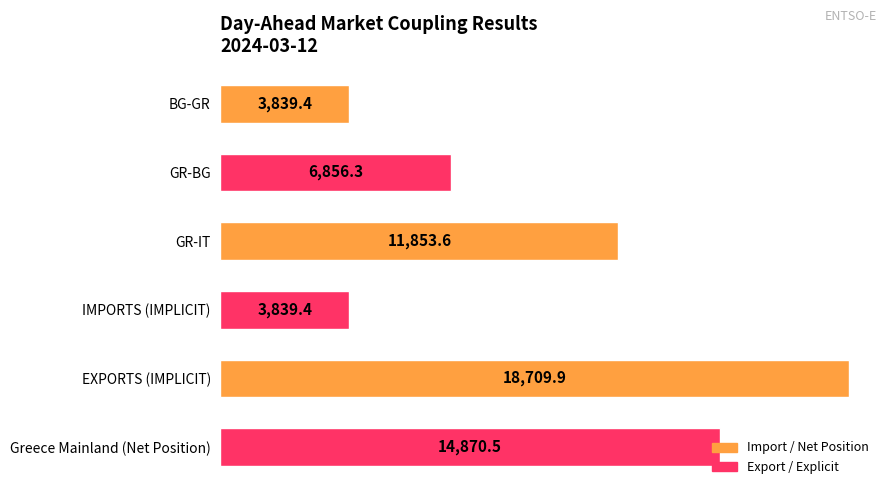

Is it true that the value at IMPORTS (IMPLICIT) is 3839.4?

True